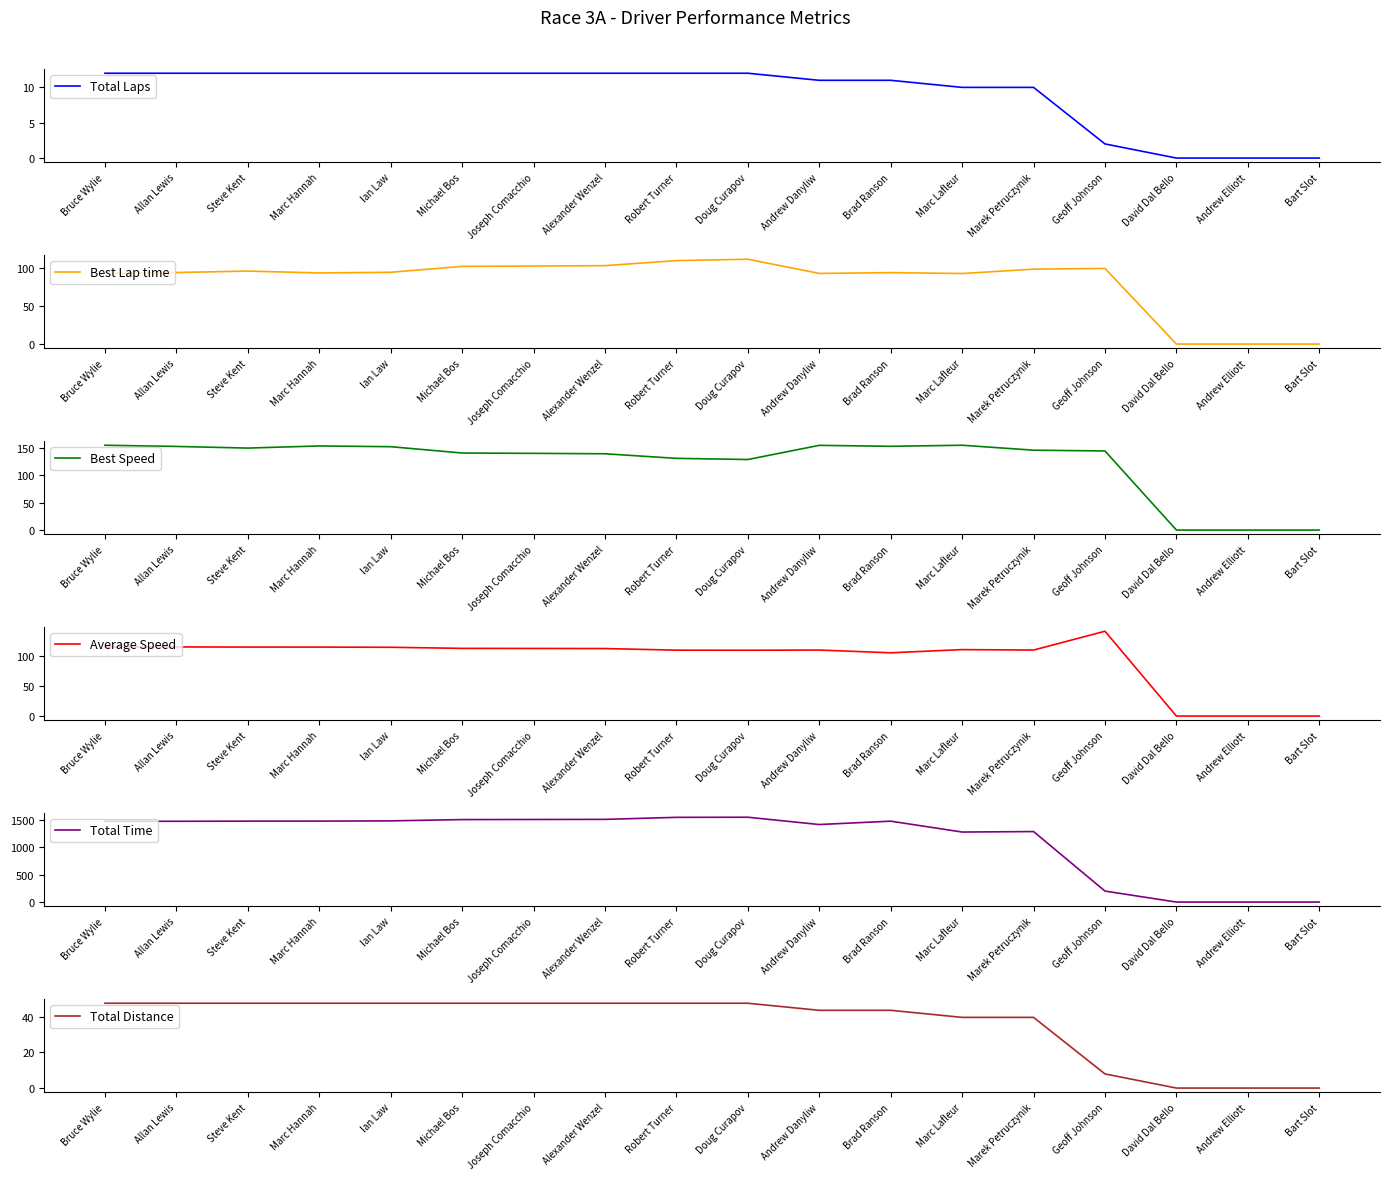

Rank the series at Geoff Johnson from highest to lowest value.

Total Time, Best Speed, Average Speed, Best Lap time, Total Distance, Total Laps